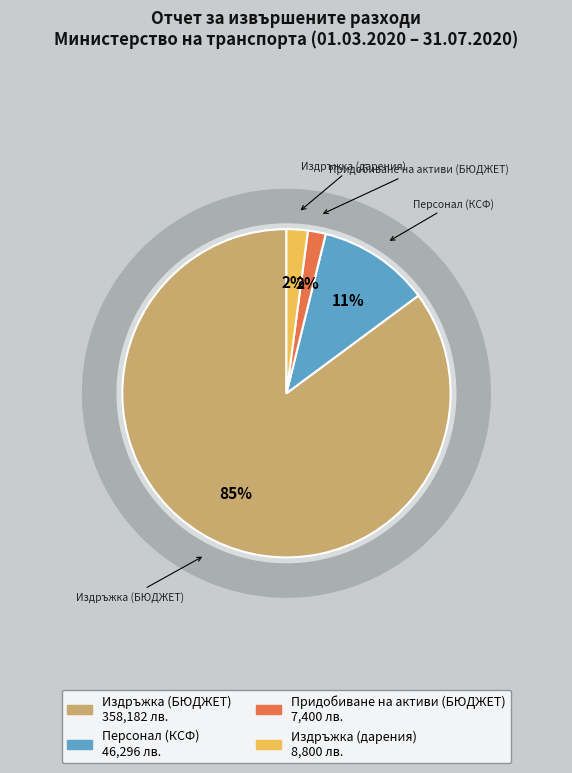

Between Издръжка (дарения) and Издръжка (БЮДЖЕТ), which is larger?

Издръжка (БЮДЖЕТ)